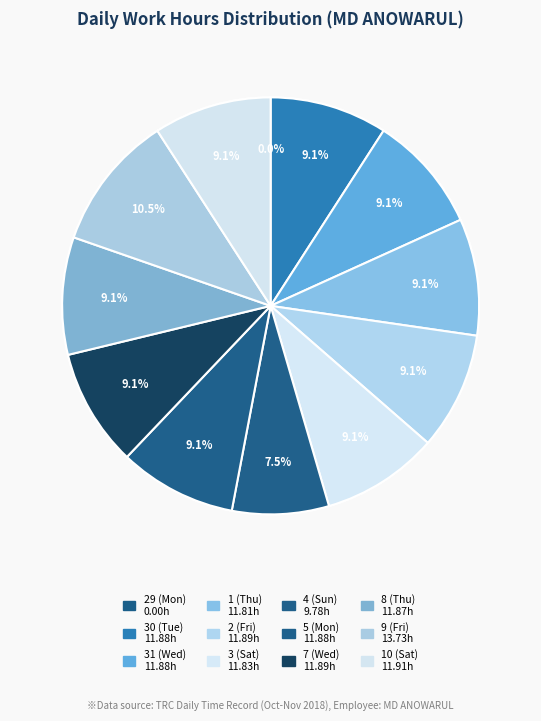

True or false: 1 (Thu) accounts for 1% of the total.

False